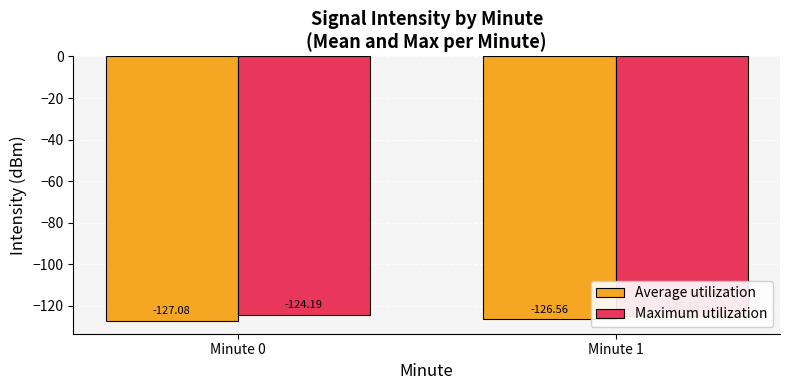

True or false: Average utilization has a value of -46.7 at Minute 0.

False